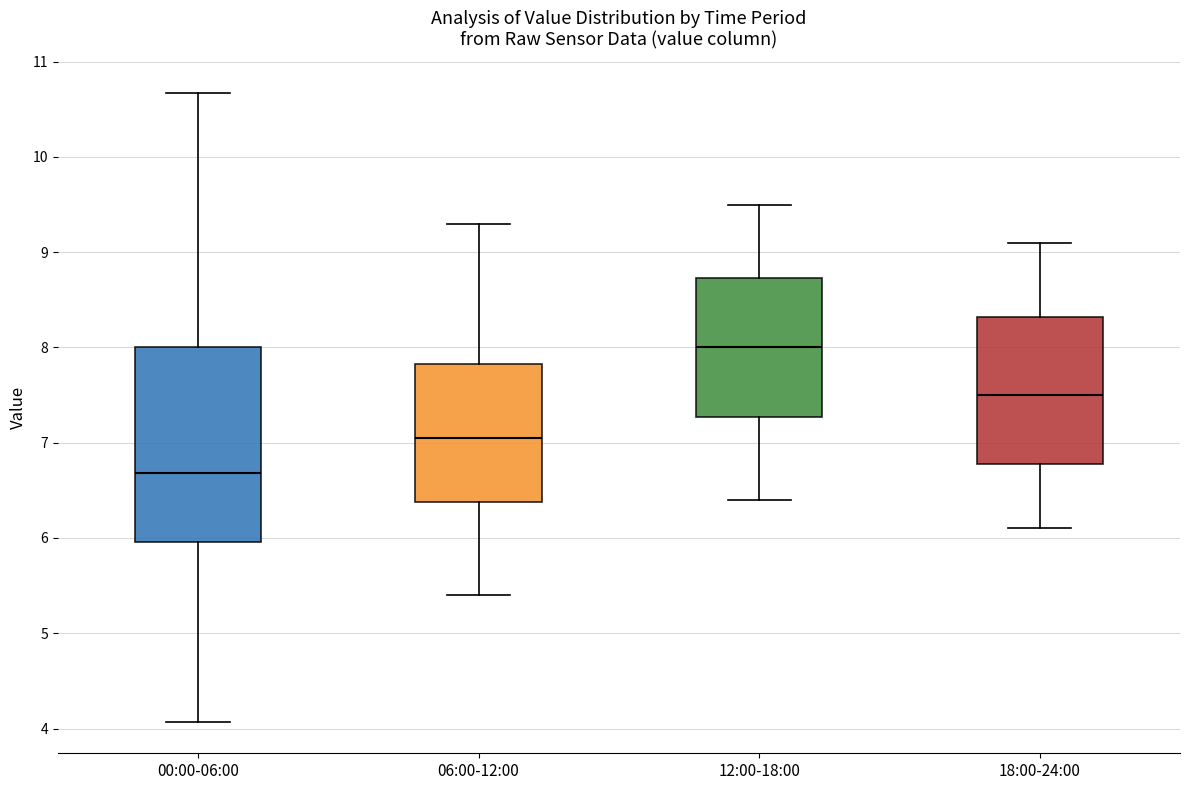

Which box has the lowest median line?

00:00-06:00